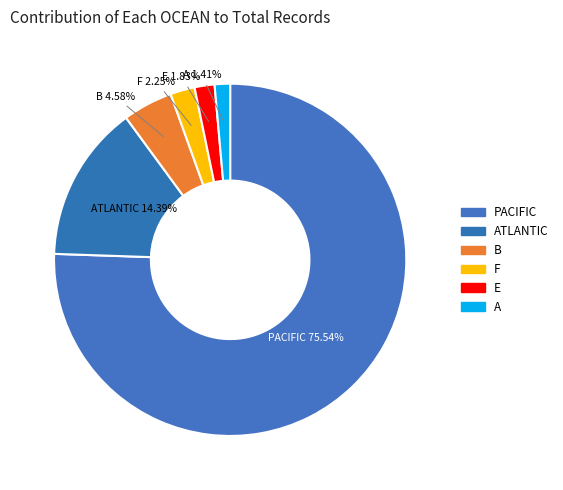

Count the number of slices in the pie.

6